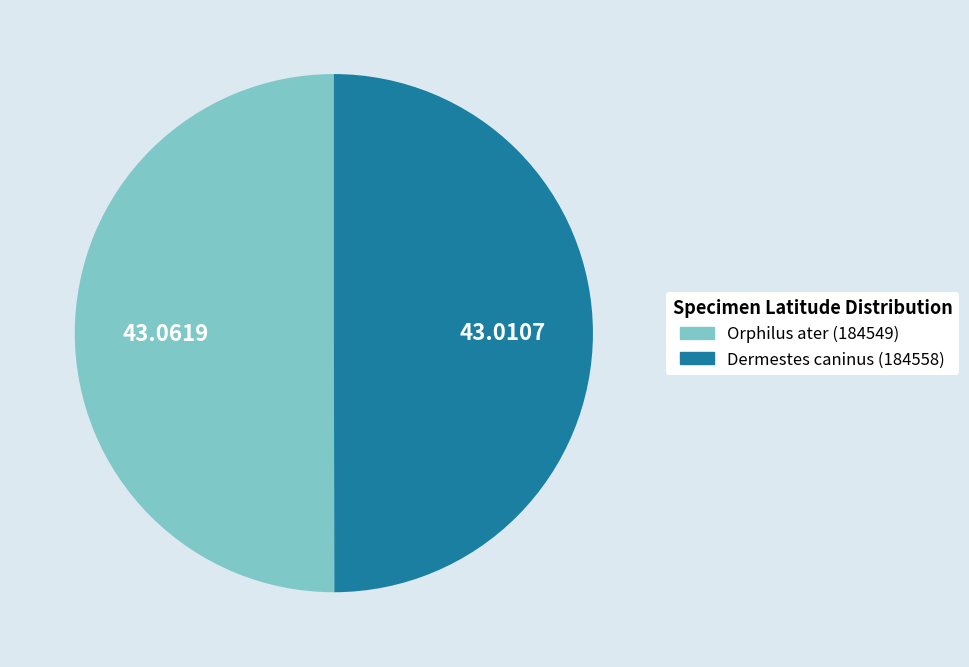

Combined, do Orphilus ater (184549) and Dermestes caninus (184558) account for over 50%?

Yes